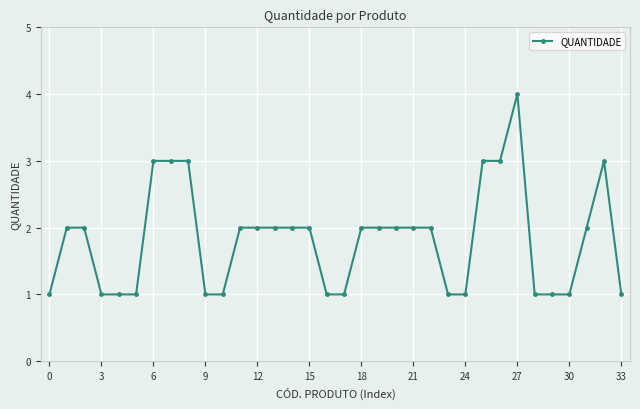

True or false: there are more than 1 points higher than both neighbors.

True